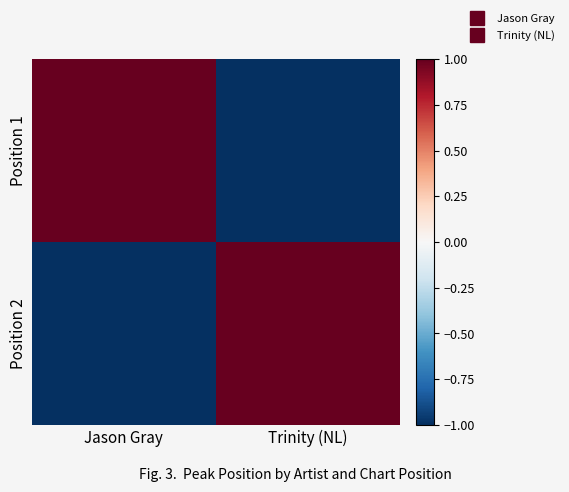

Reading left to right, what are all the values shown in this chart?

Position 1: Jason Gray=1	Trinity (NL)=-1
Position 2: Jason Gray=-1	Trinity (NL)=1